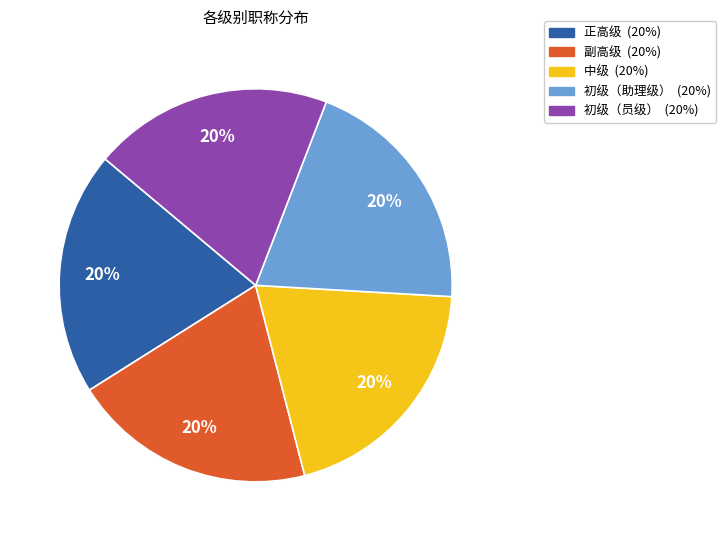

Does any single category account for the majority?

No